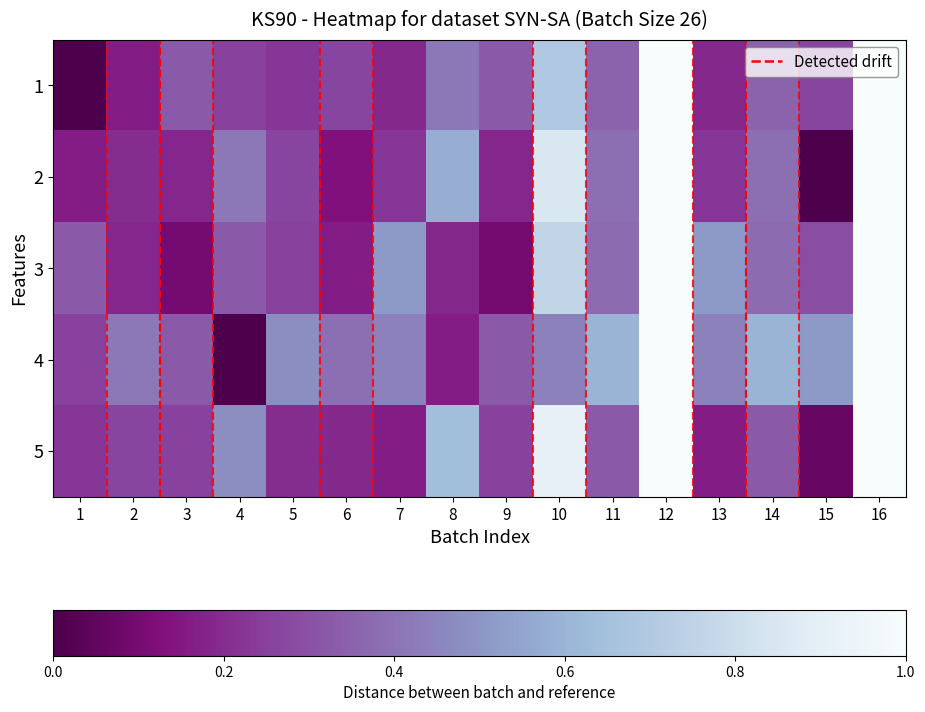

Between 2 and 9, which is larger?

9